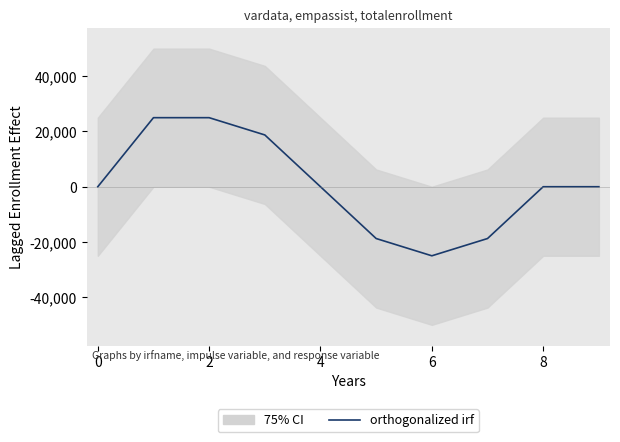

What is the greatest value displayed?

25000